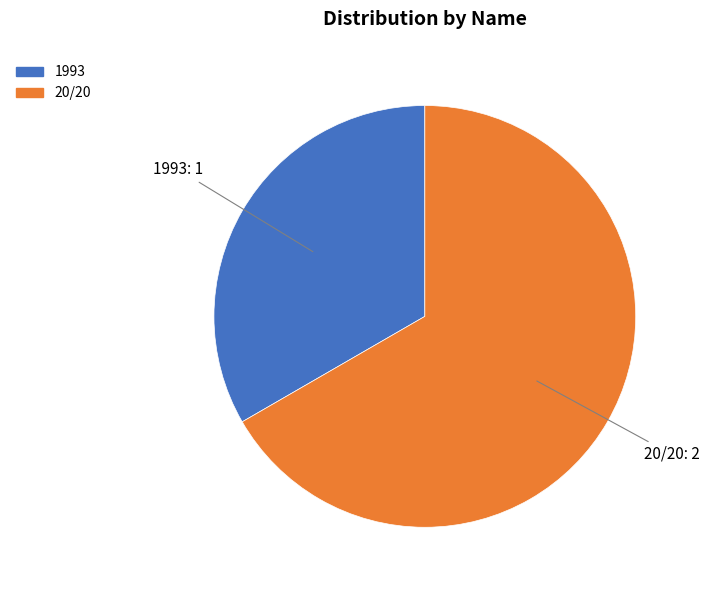

The 1993 slice represents 33% of the pie. True or false?

True